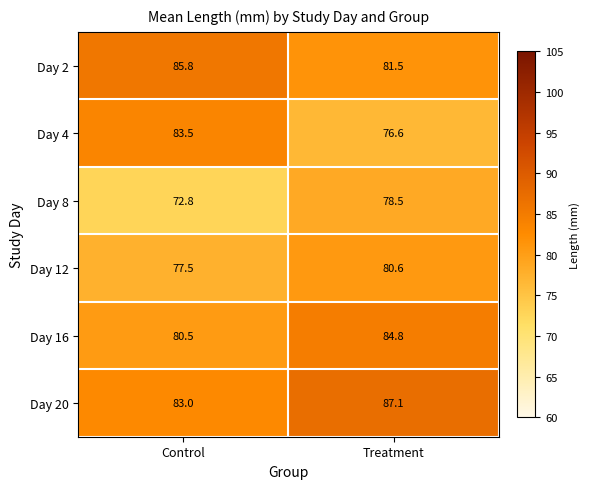

What is the spread (max minus min) of values at Treatment?

10.5